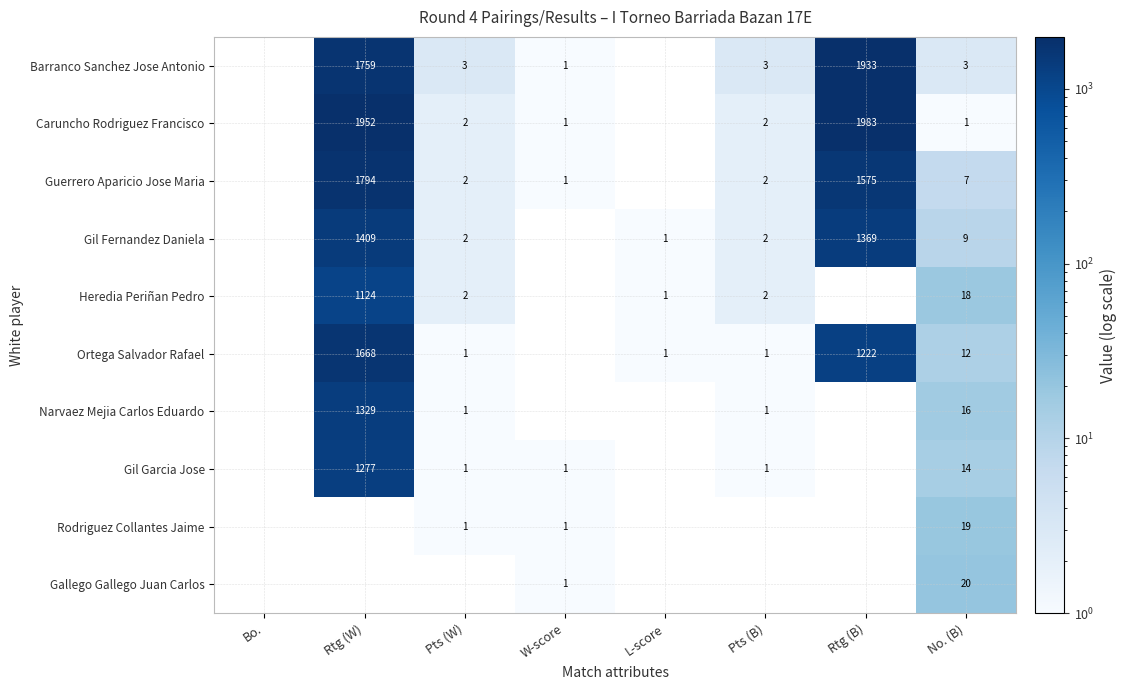

Is it true that Barranco Sanchez Jose Antonio equals 3 at No. (B)?

True